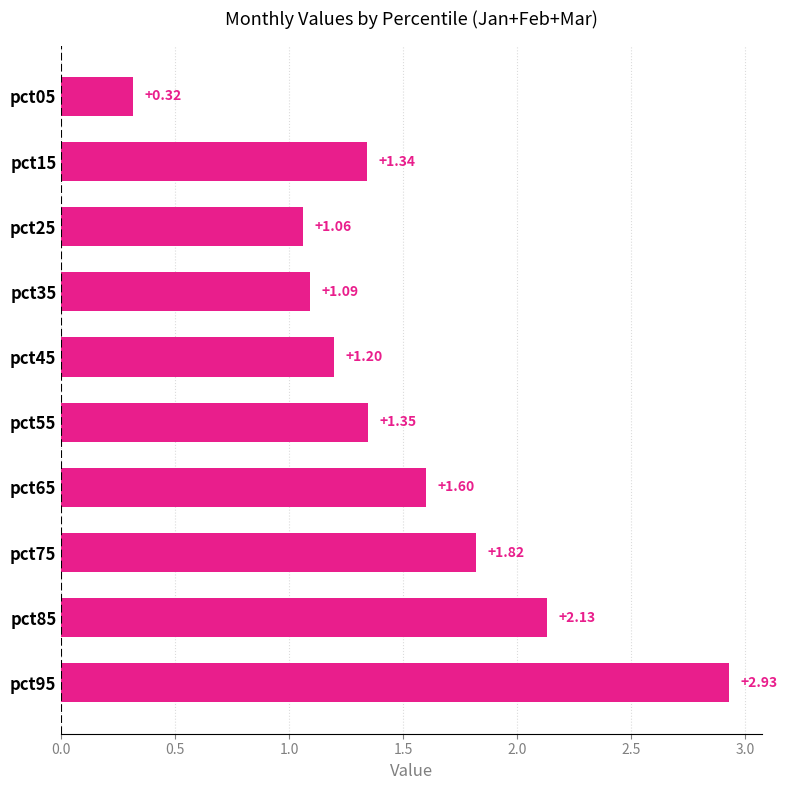

Rank the categories by value from highest to lowest.

pct95, pct85, pct75, pct65, pct55, pct15, pct45, pct35, pct25, pct05